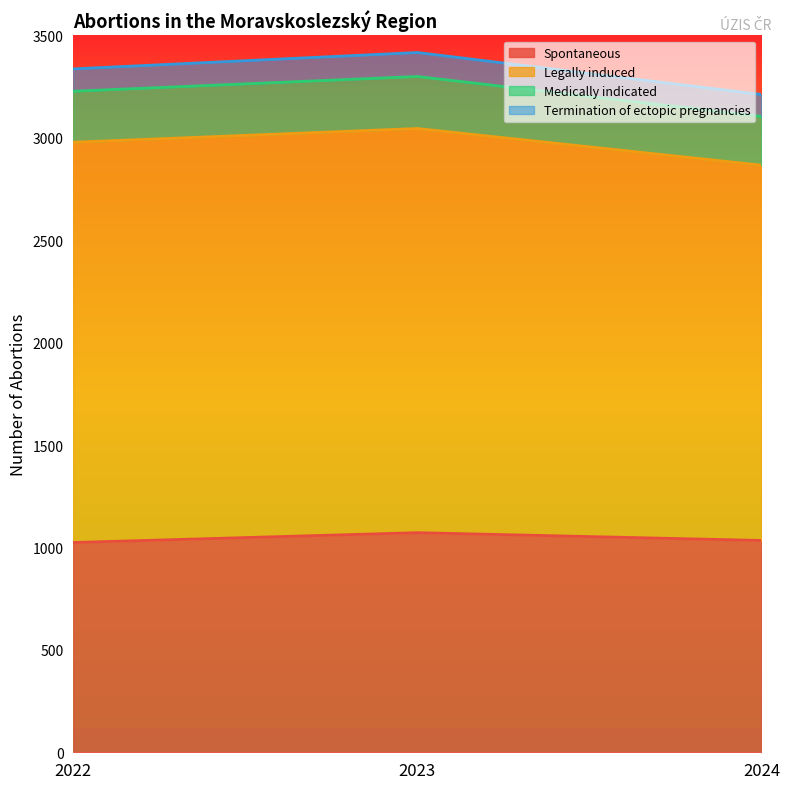

Does the chart display data point markers on the line(s)?

No